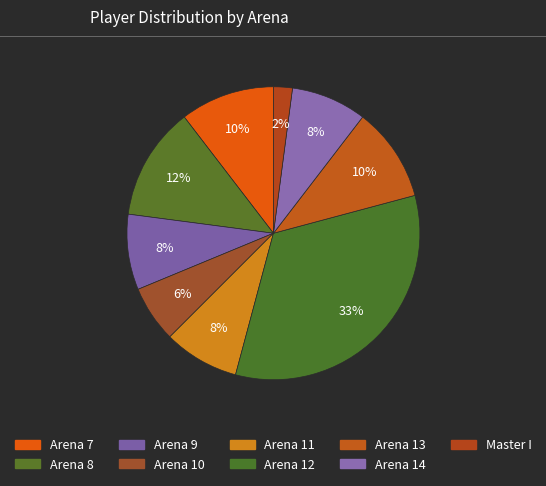

Count the number of slices in the pie.

9